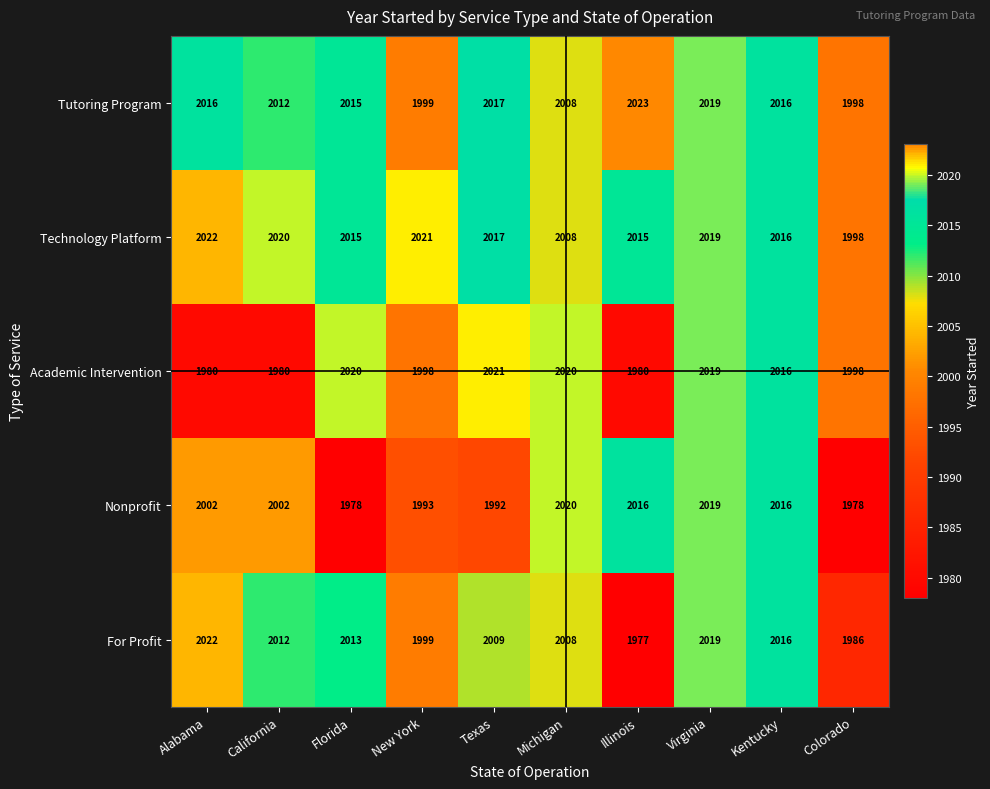

Where is For Profit nearest to the value 1999?

New York